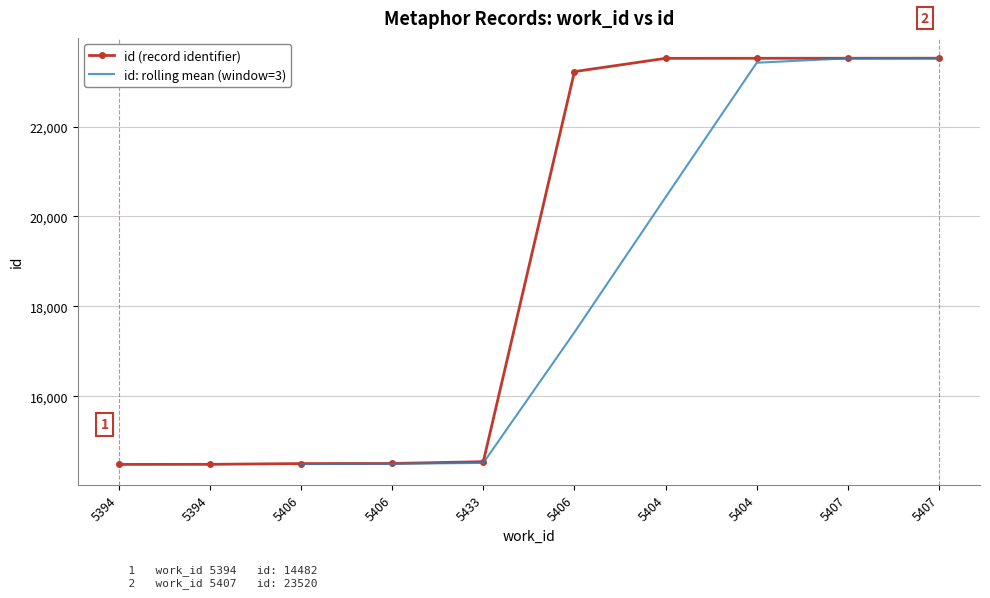

What is the ratio of the value at 5394 to the value at 5406?

1.0